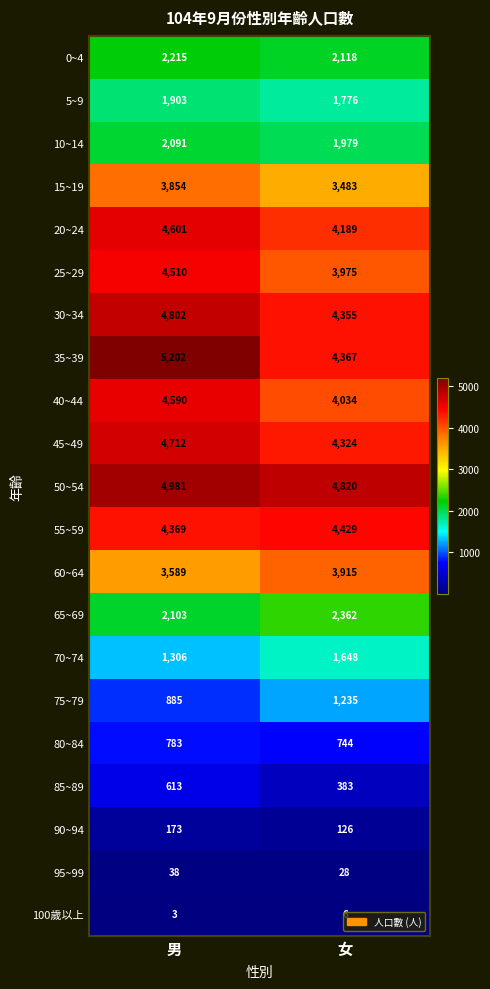

Which series changed the most between 男 and 女?

35~39